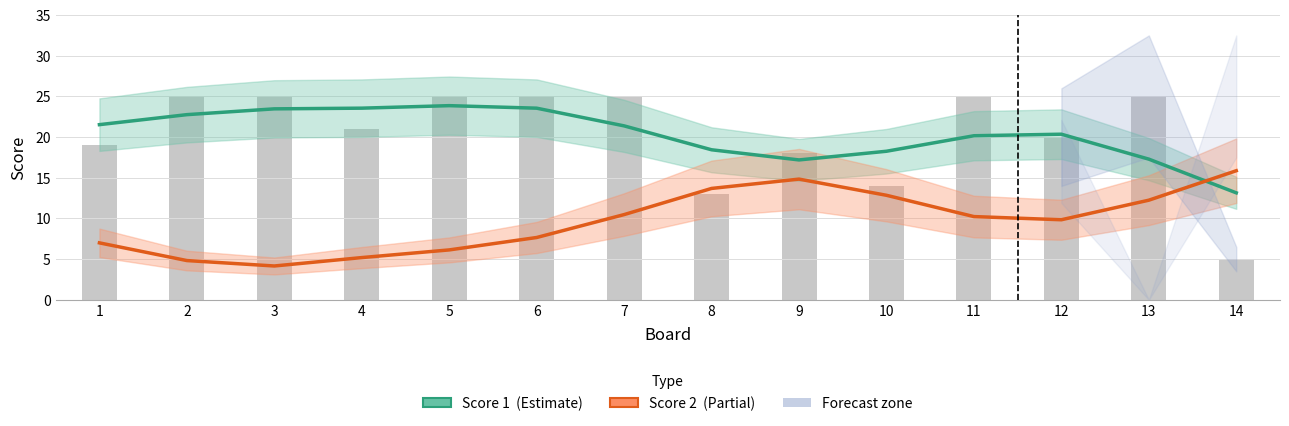

At which label does Score 2 first exceed 10?

7